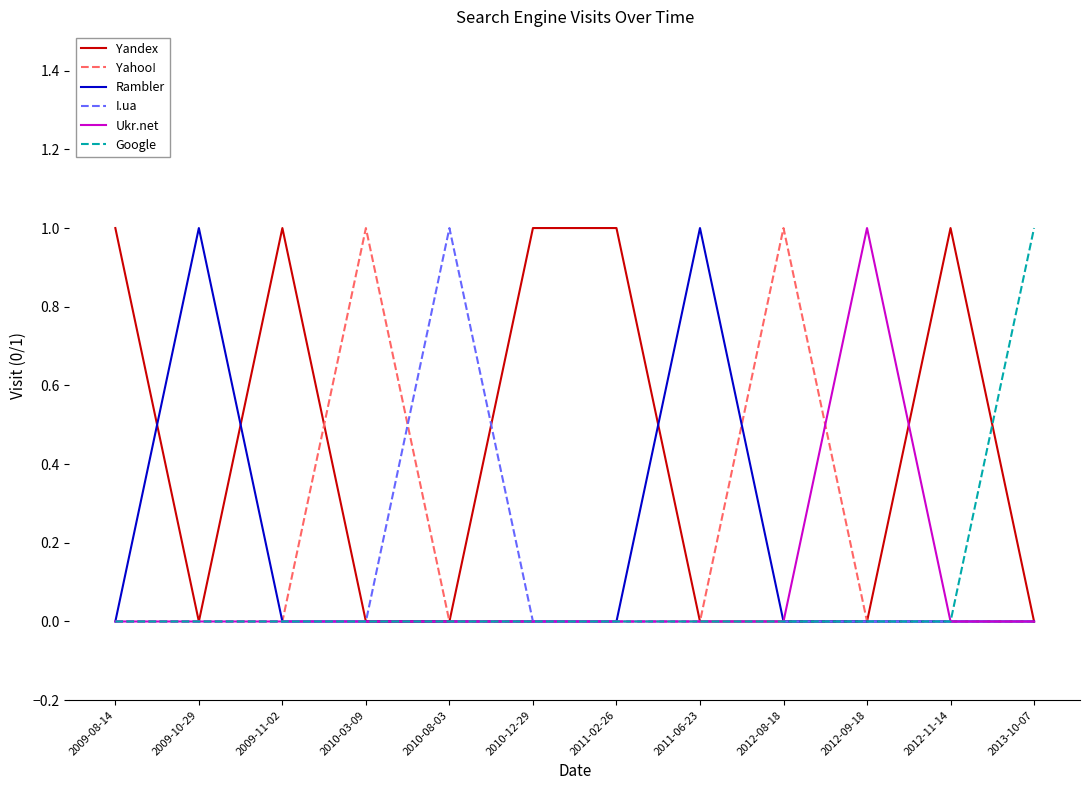

At which label does Ukr.net reach its peak?

2012-09-18